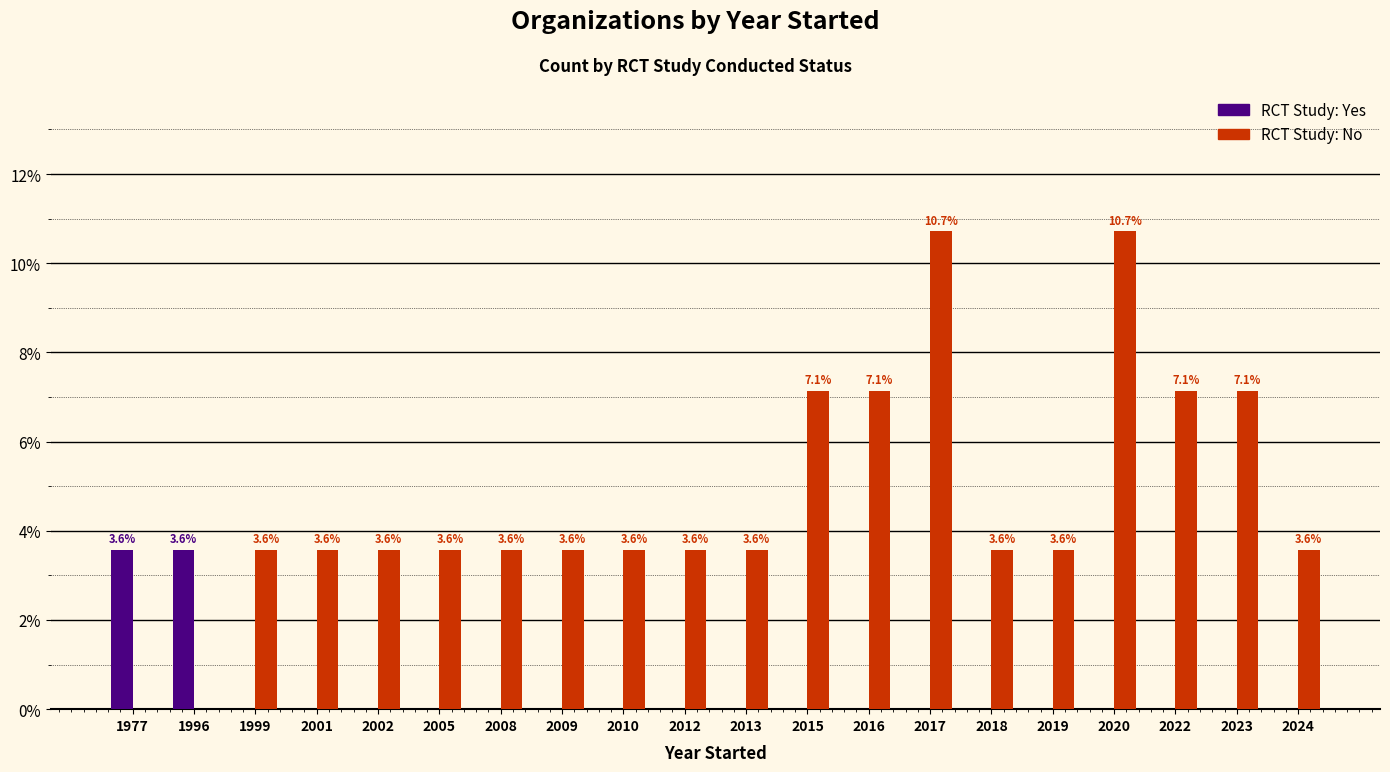

What is the total value across all series at 1977?

3.6